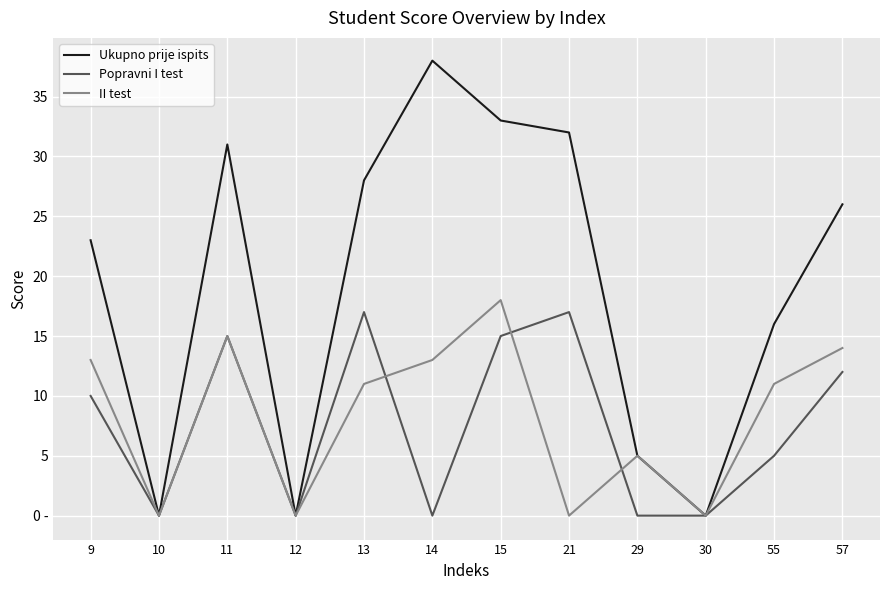

What is the difference between the Ukupno prije ispits values at 12 and 11?

31